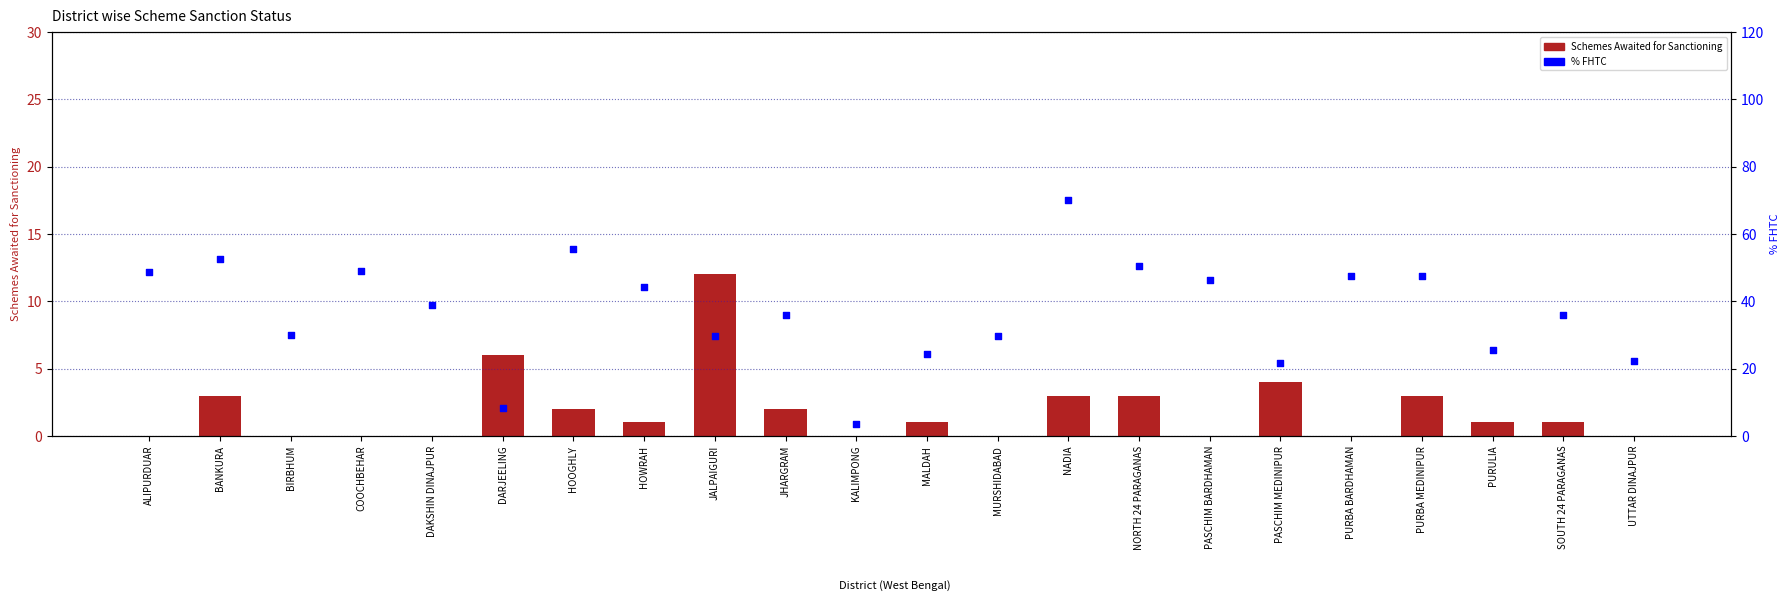

At how many categories does at least one series exceed 11?

20